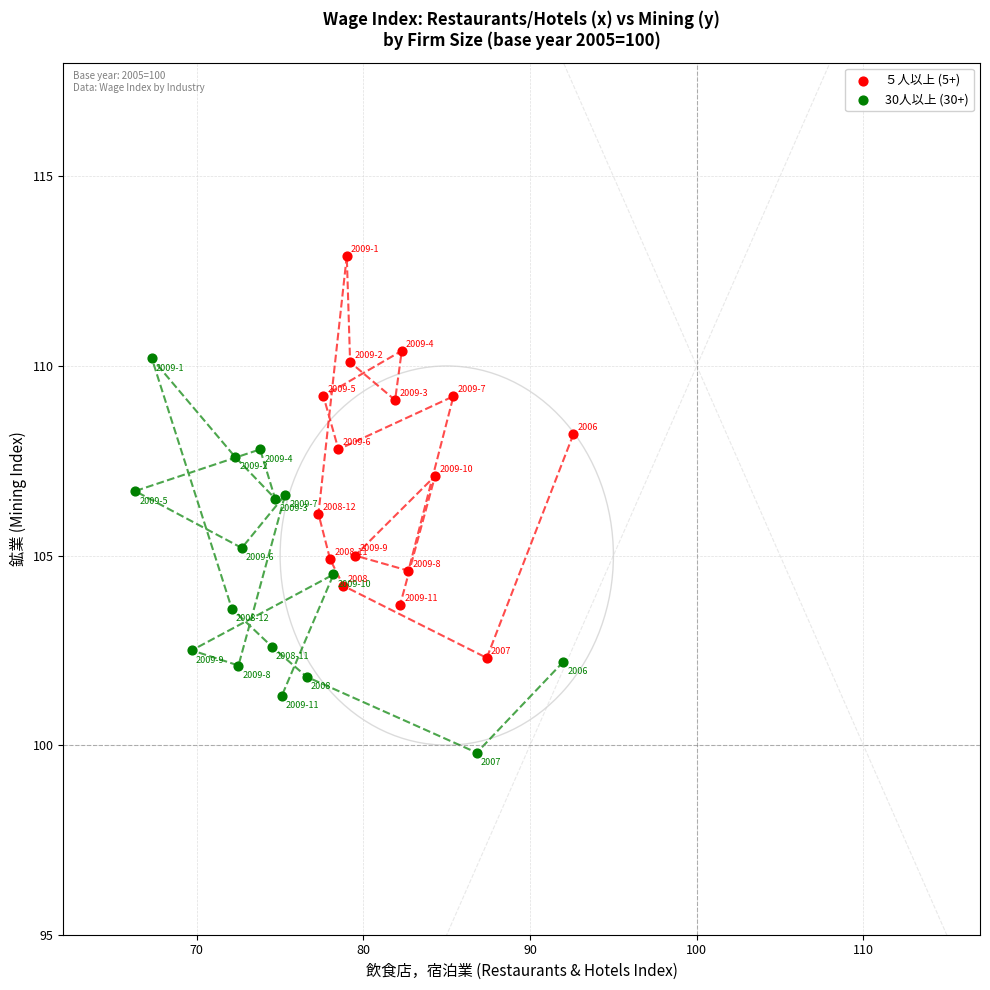

Which series has the largest Y range (max minus min)?

５人以上 (5+)